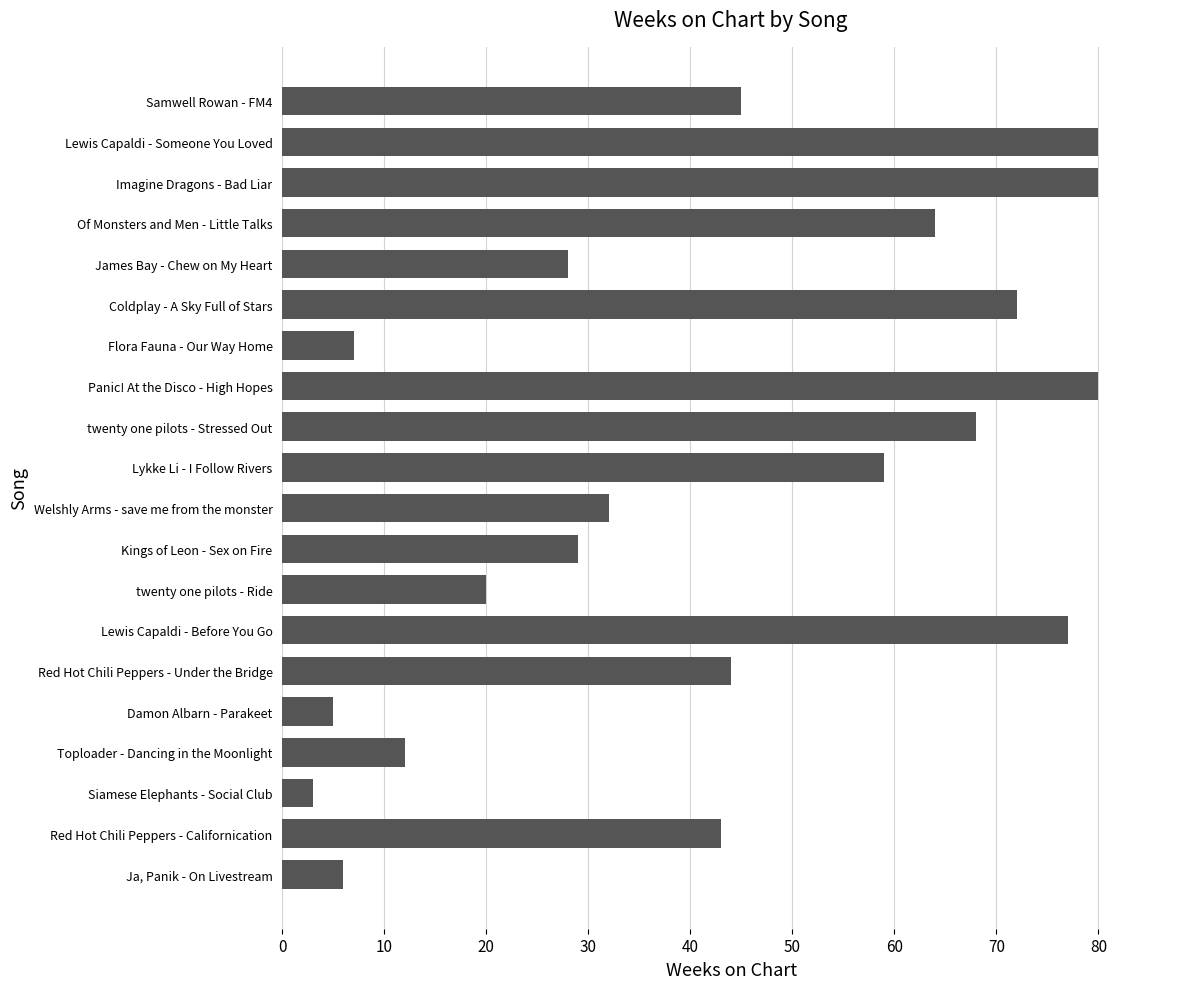

What is the change in value from twenty one pilots - Ride to Red Hot Chili Peppers - Californication?

+23